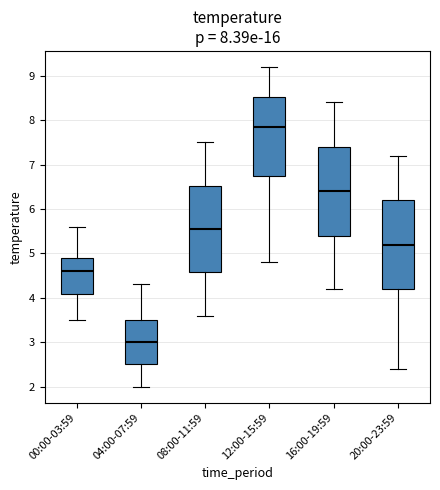

Which box has the lowest median line?

04:00-07:59